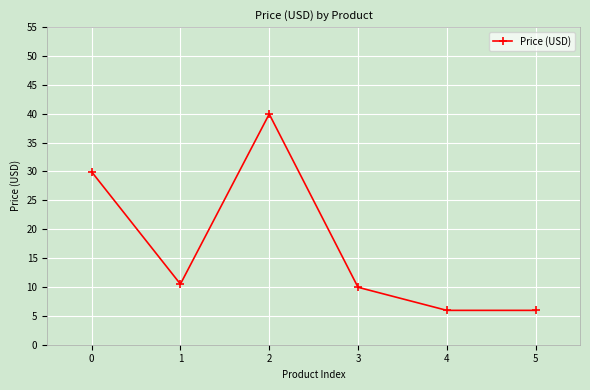

Does the chart display data point markers on the line(s)?

Yes